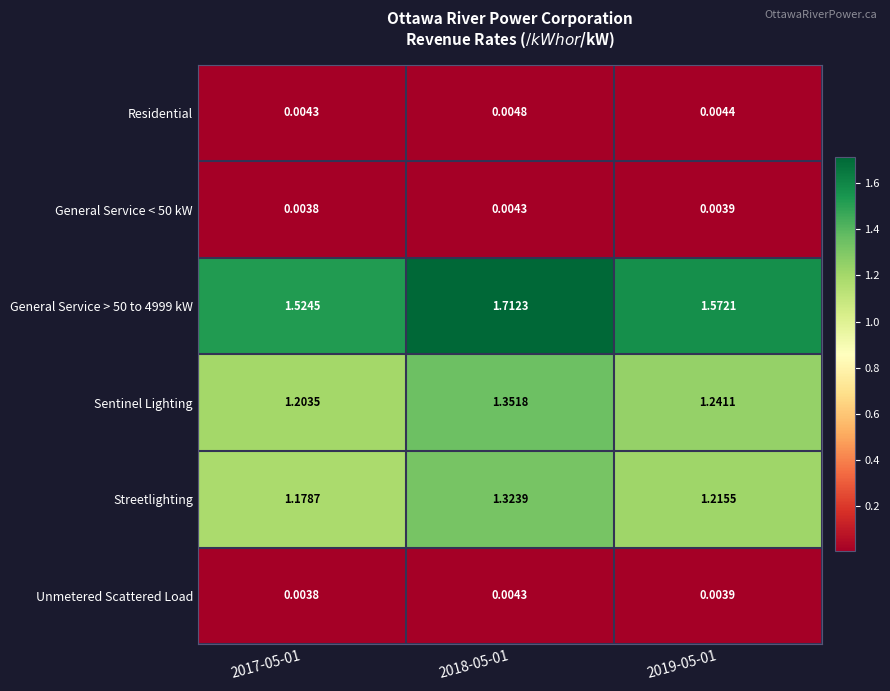

Is the value of General Service > 50 to 4999 kW at 2018-05-01 greater than the value of General Service < 50 kW at 2018-05-01?

Yes